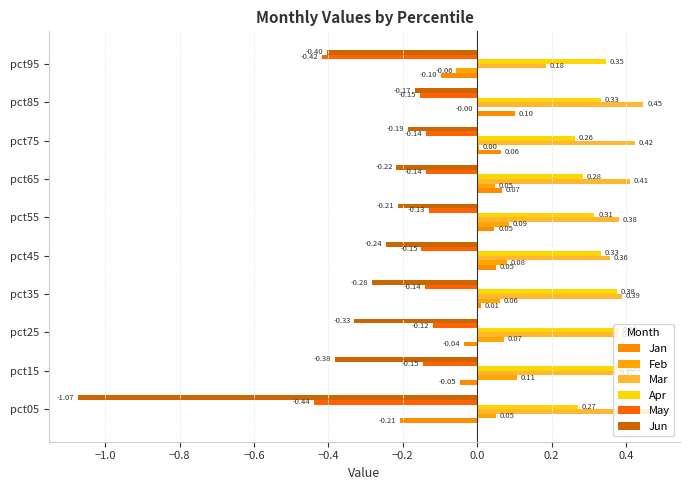

What is the value of the Mar bar at the 8th from the left?

0.4